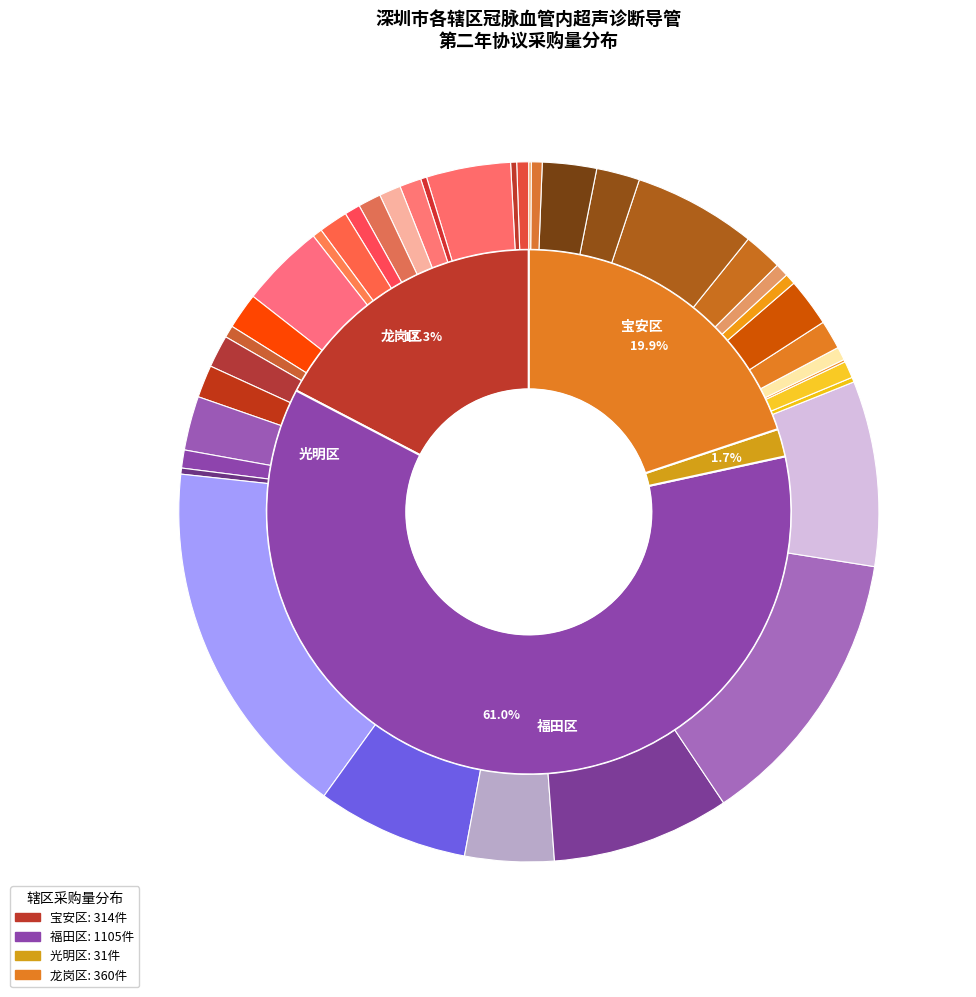

Does any single category account for the majority?

No